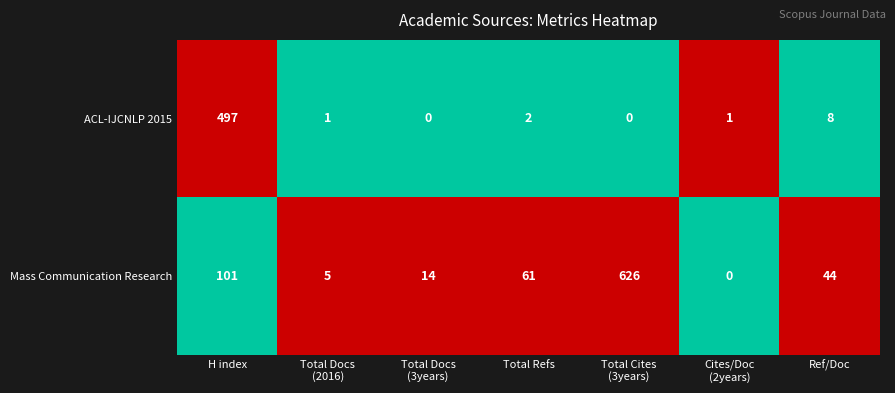

Which series has the widest spread of values?

Mass Communication Research